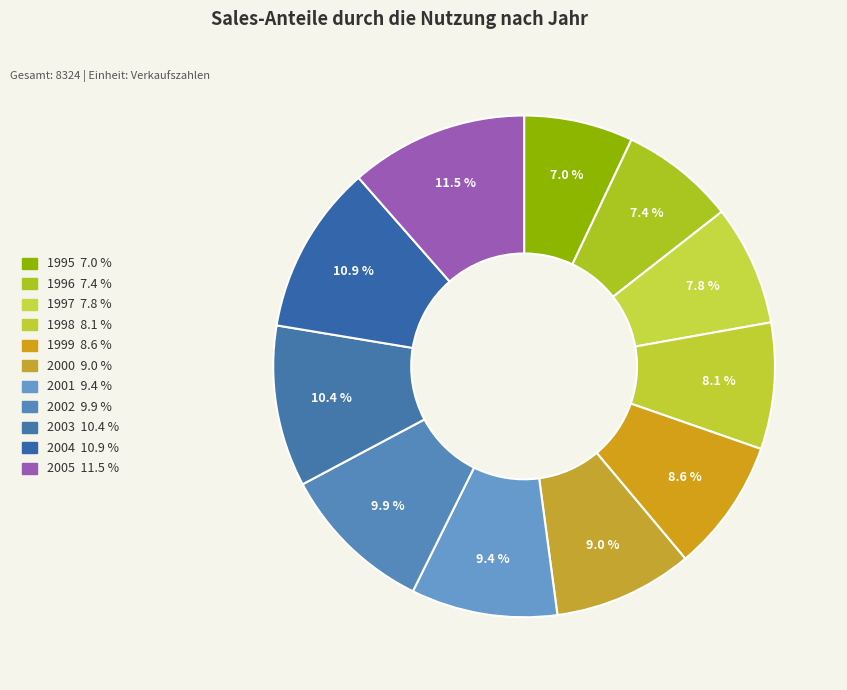

Count the number of slices in the pie.

11